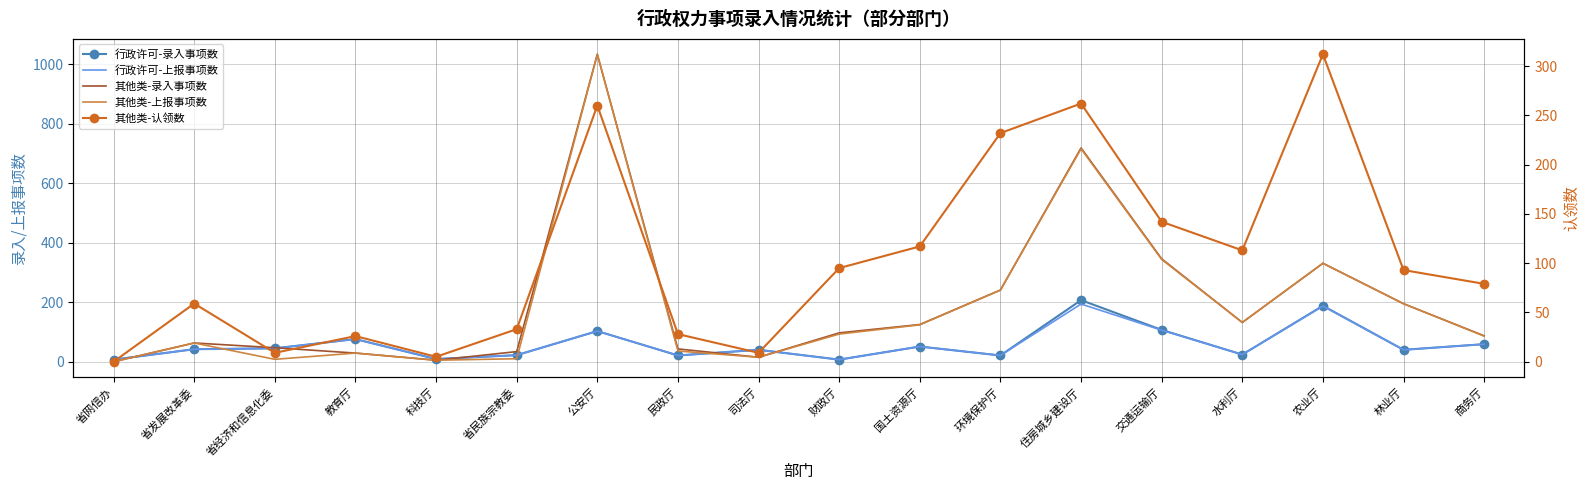

Is the value of 其他类-认领数 at 财政厅 greater than the value of 行政许可-上报事项数 at 环境保护厅?

Yes